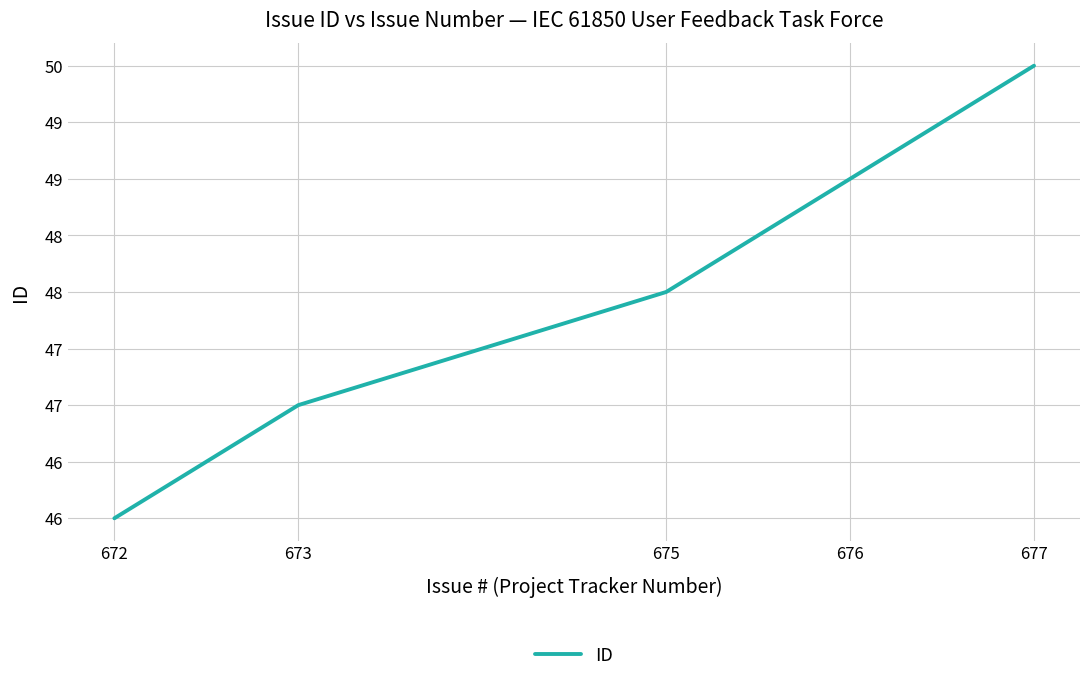

How many values exceed 48?

2